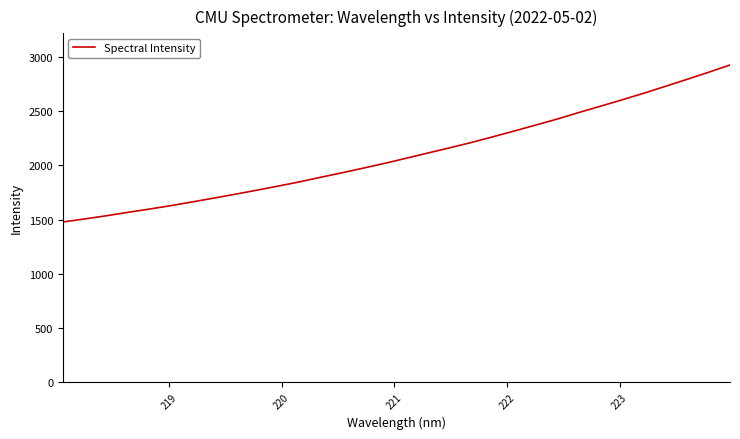

What is the smallest value displayed?

1478.1